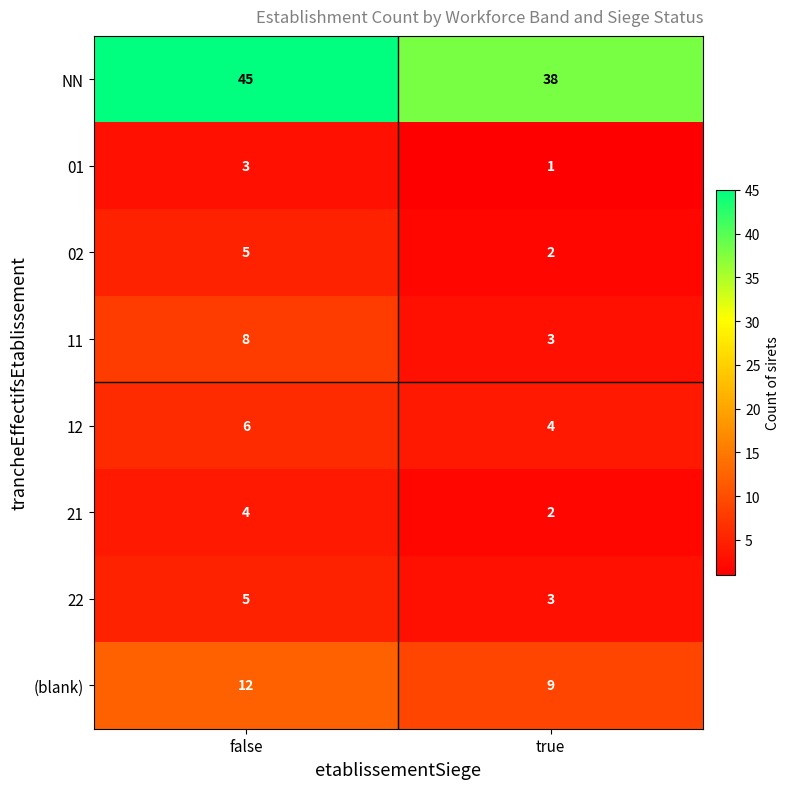

What is the sum of all (blank) values?

21